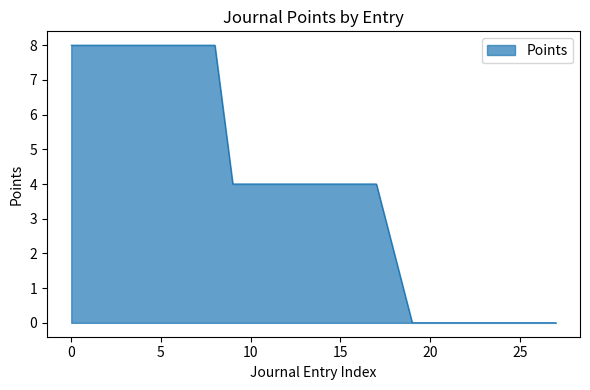

What is the difference between the maximum and minimum values?

8